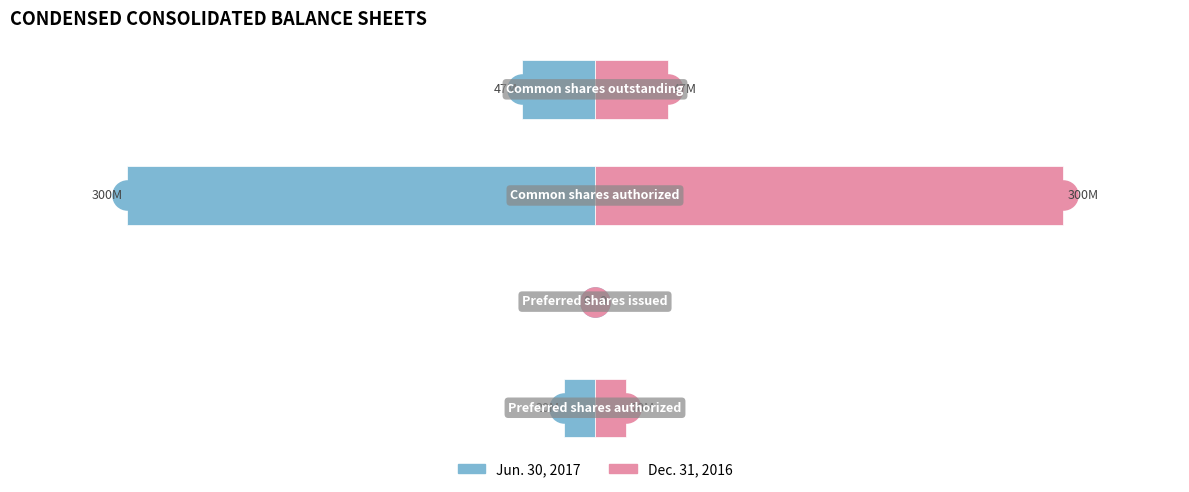

How many data points in Dec. 31, 2016 are above 46681798?

1